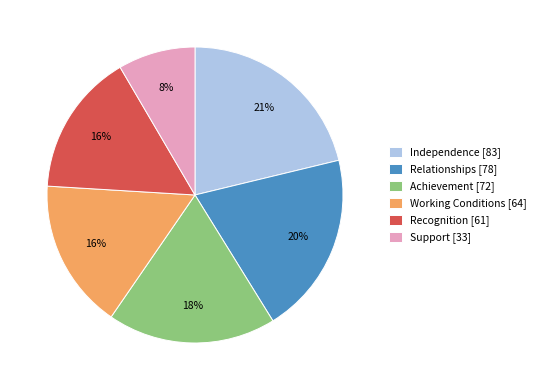

The Relationships slice represents 20% of the pie. True or false?

True